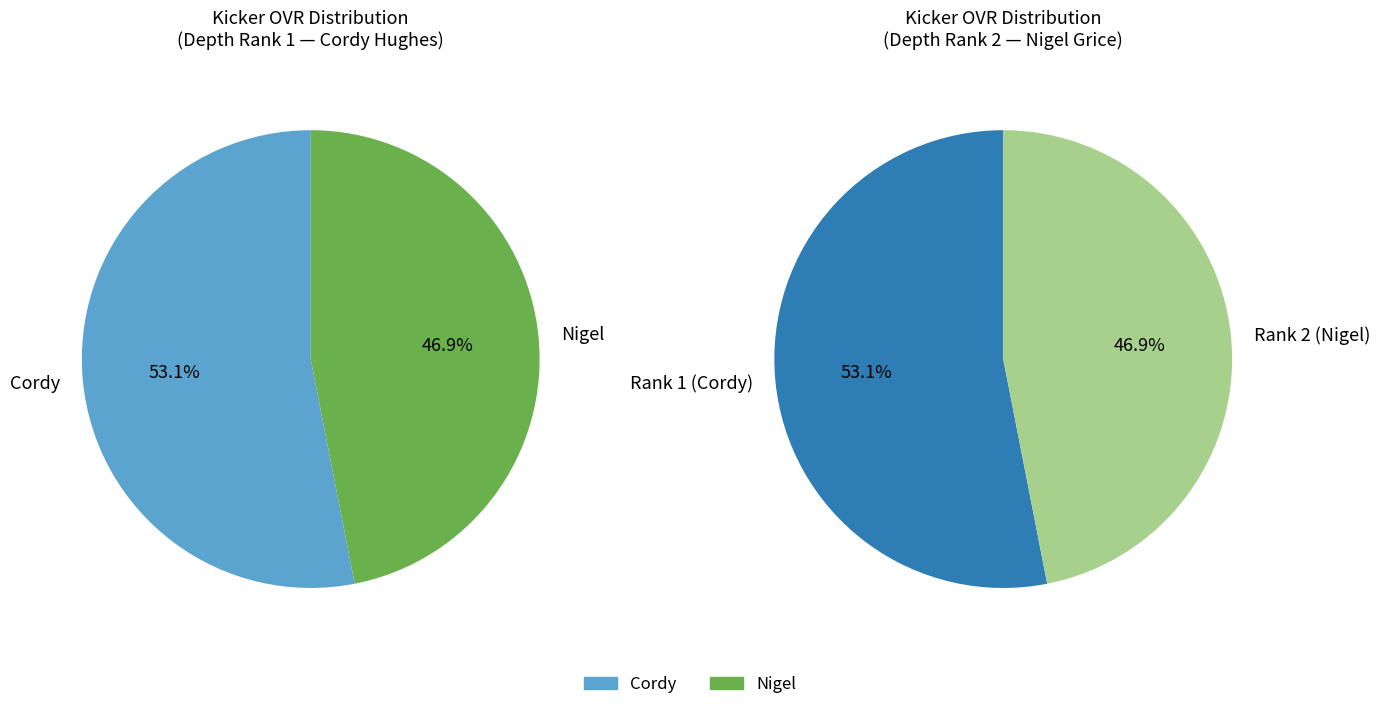

To the nearest percent, what is the difference between the largest and smallest slice percentages?

6%